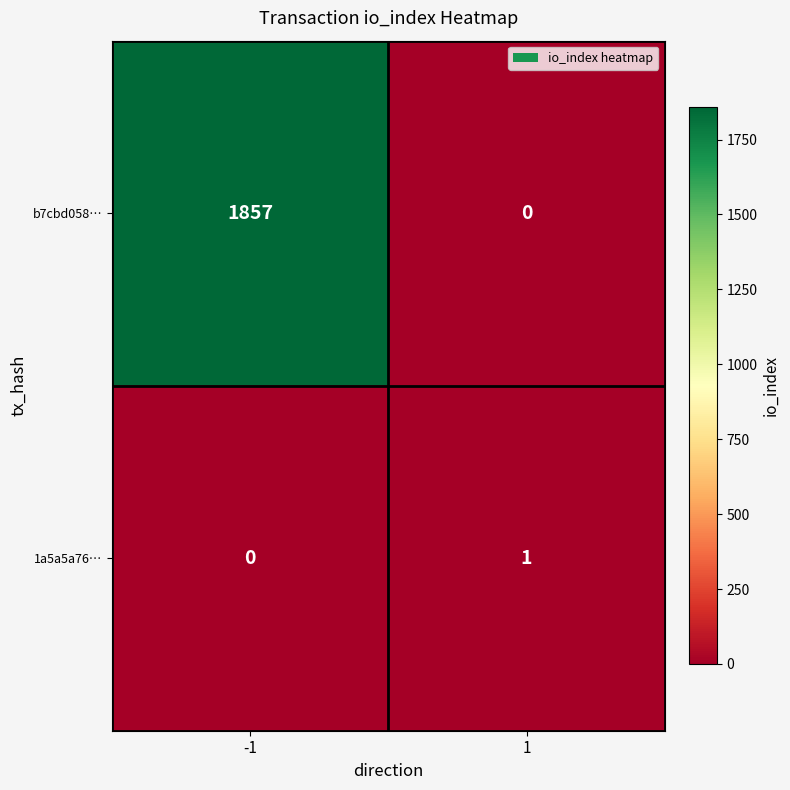

How many positive values does the 1a5a5a76… series have?

1